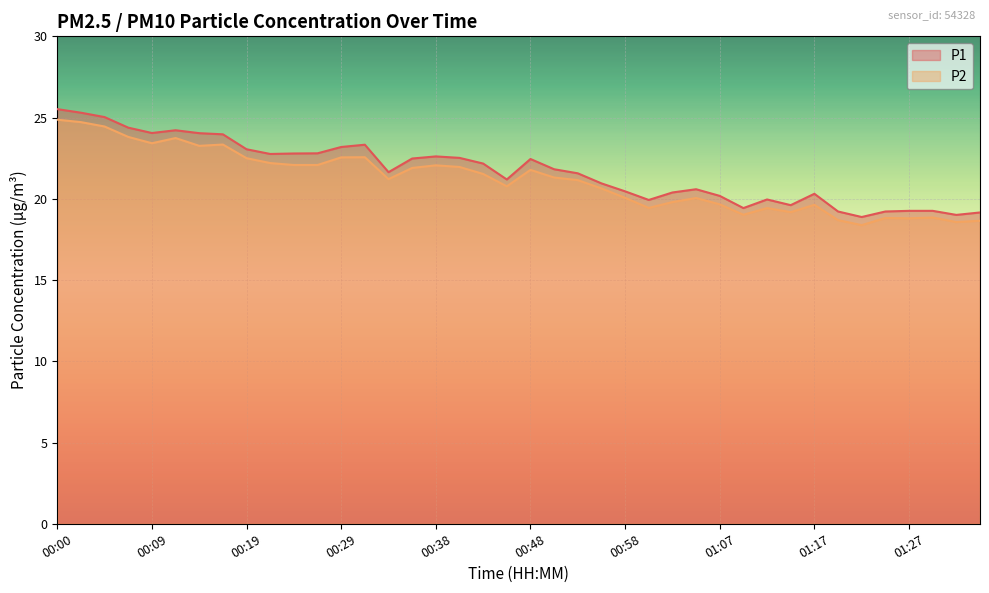

Rank the series at 01:05 from highest to lowest value.

P1, P2